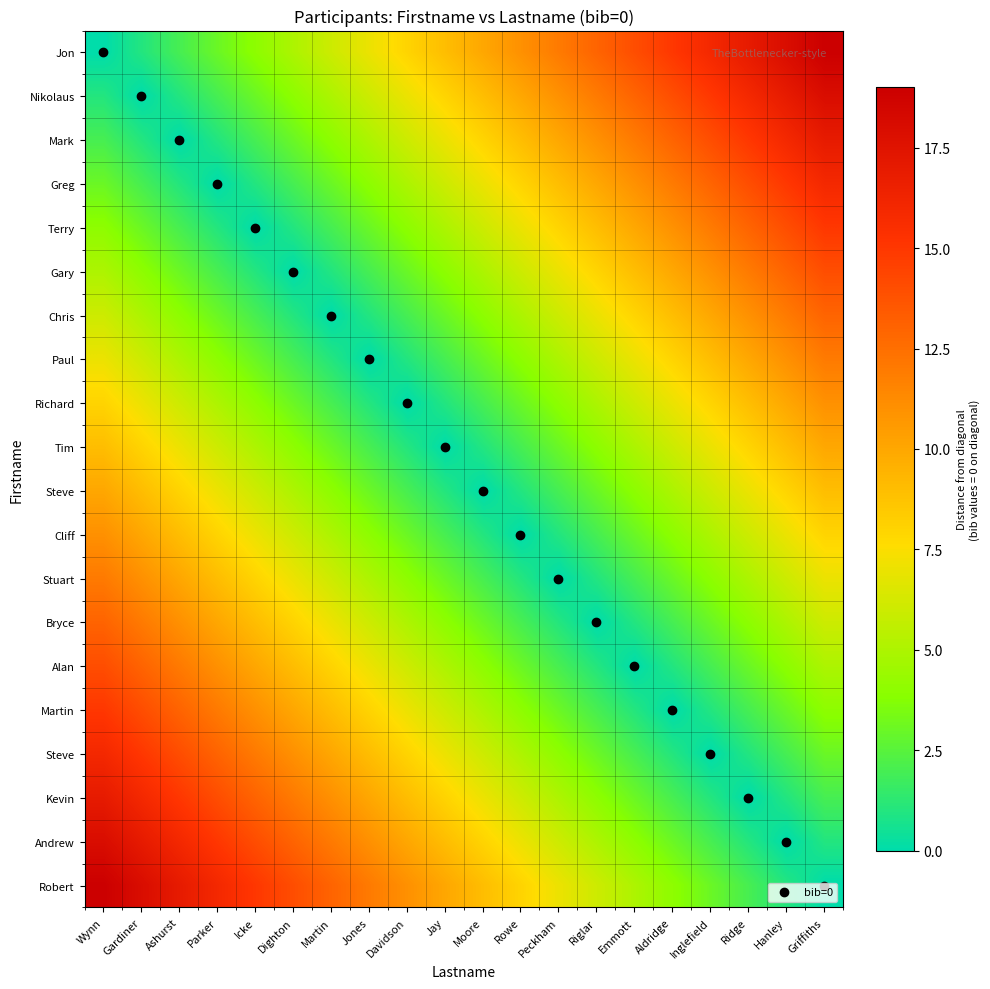

How many series are shown in this chart?

20